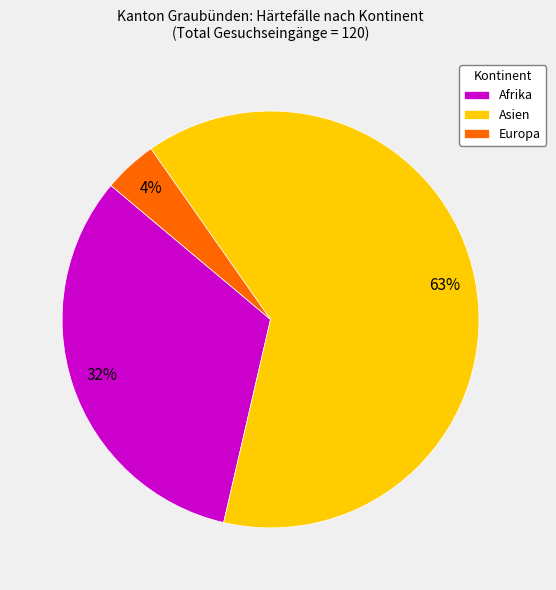

Is there a majority slice in this chart?

Yes